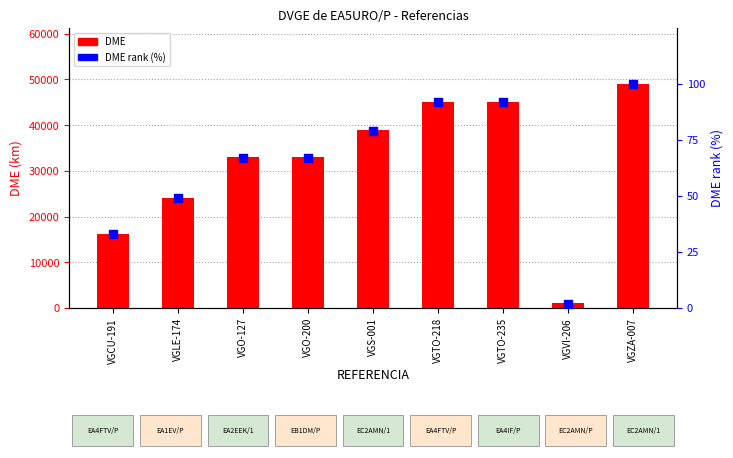

Which series has the widest spread of Y values?

DME